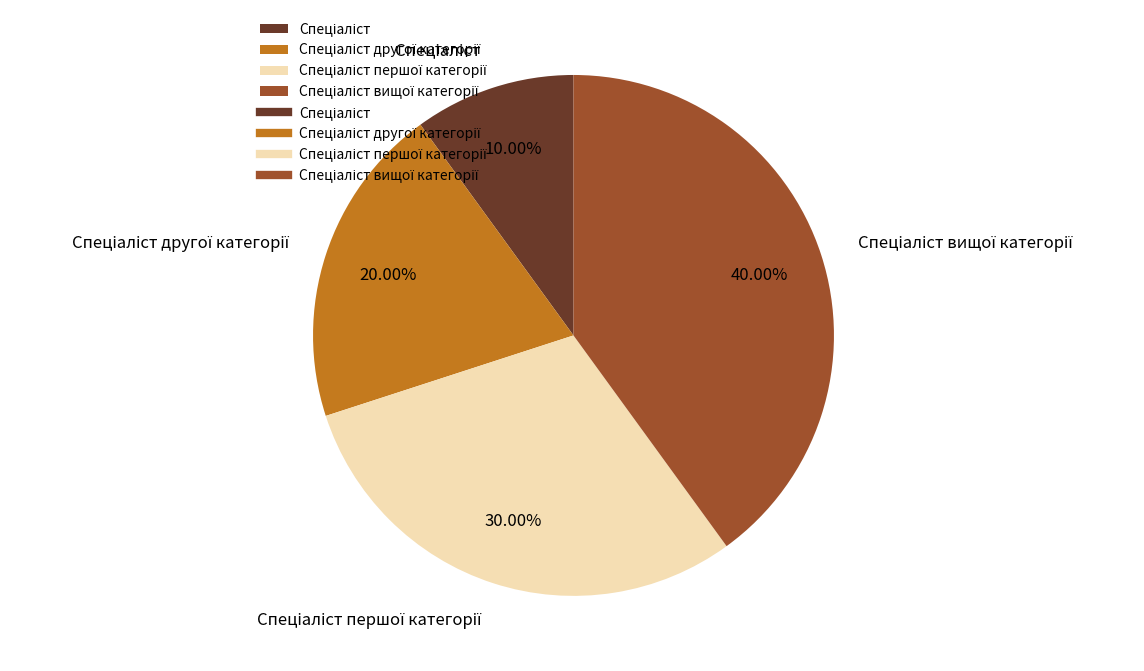

How many segments does this pie chart have?

4